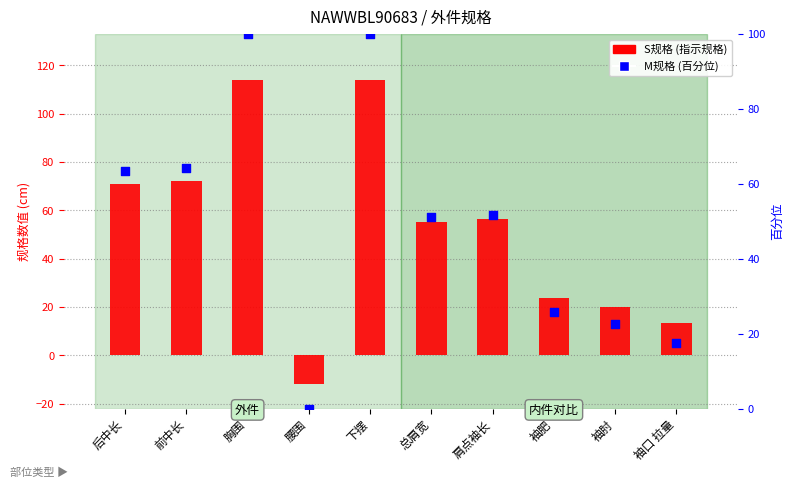

Which series reaches the maximum Y coordinate?

S规格 (指示规格)